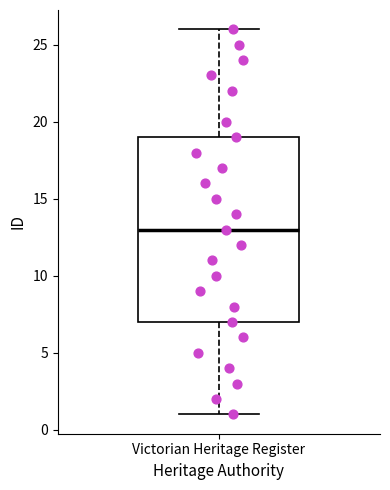

Transcribe this box plot: give where the median line is, the range the box spans, and where the two whiskers end, as read against the y-axis. The values are not printed on the chart, so give them approximately, as read against the axis.

median 13, box 7 to 19, whiskers 1 to 26